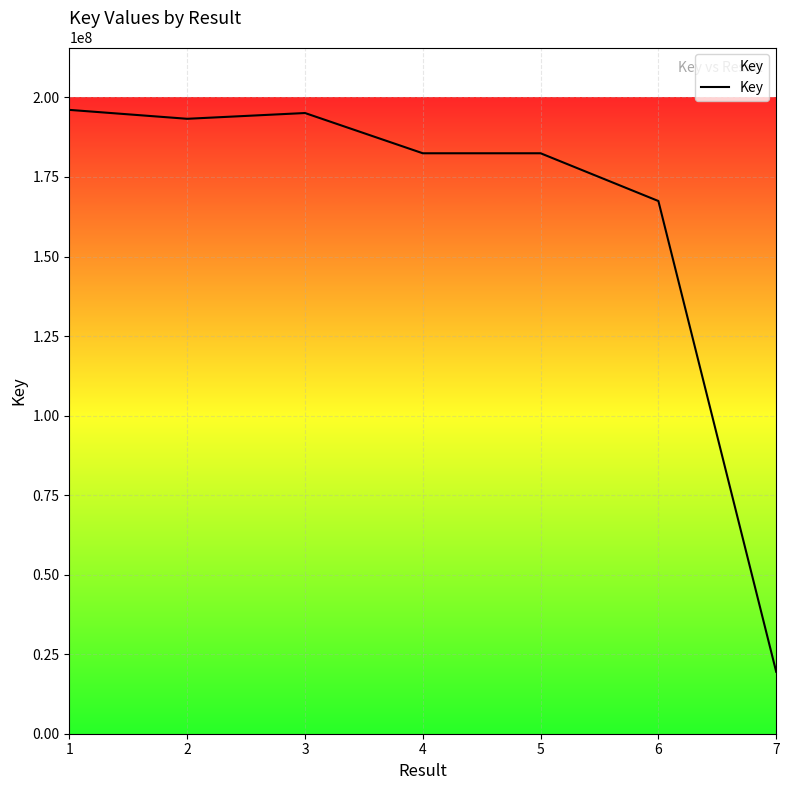

What is the minimum value shown in the chart?

19476976